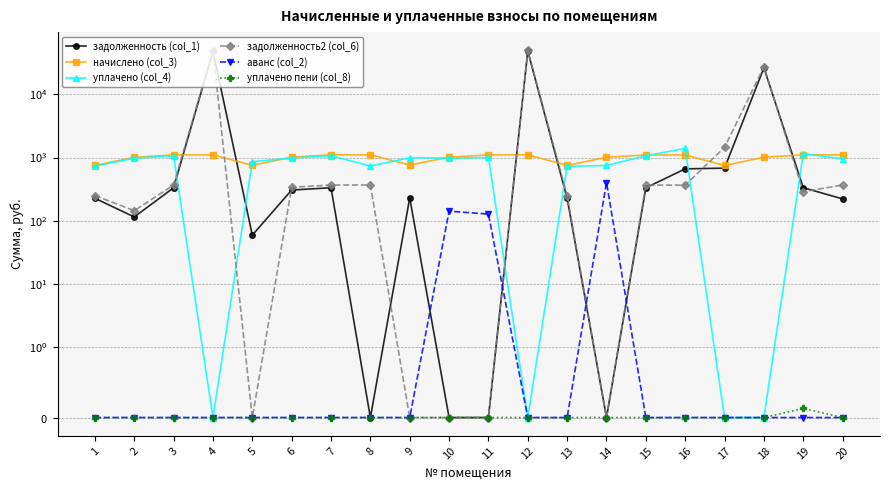

Does the chart display data point markers on the line(s)?

Yes